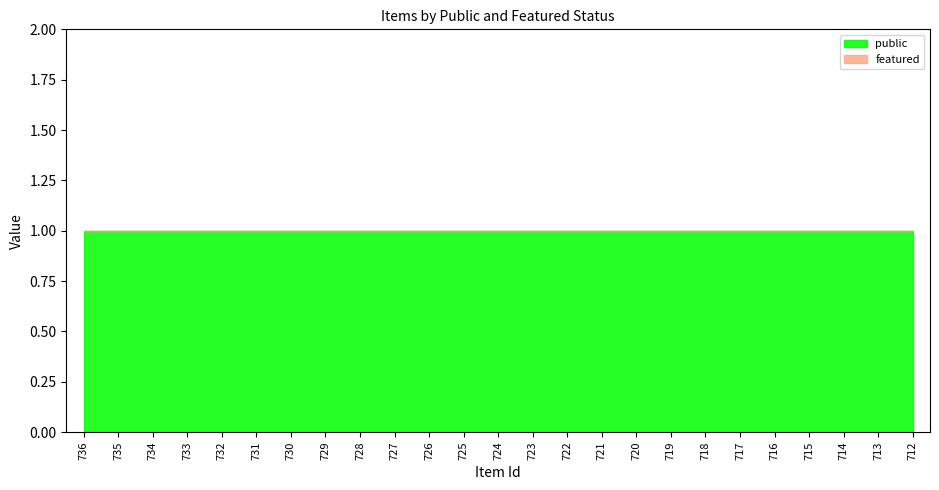

True or false: public has more than 0 interior local peaks.

False